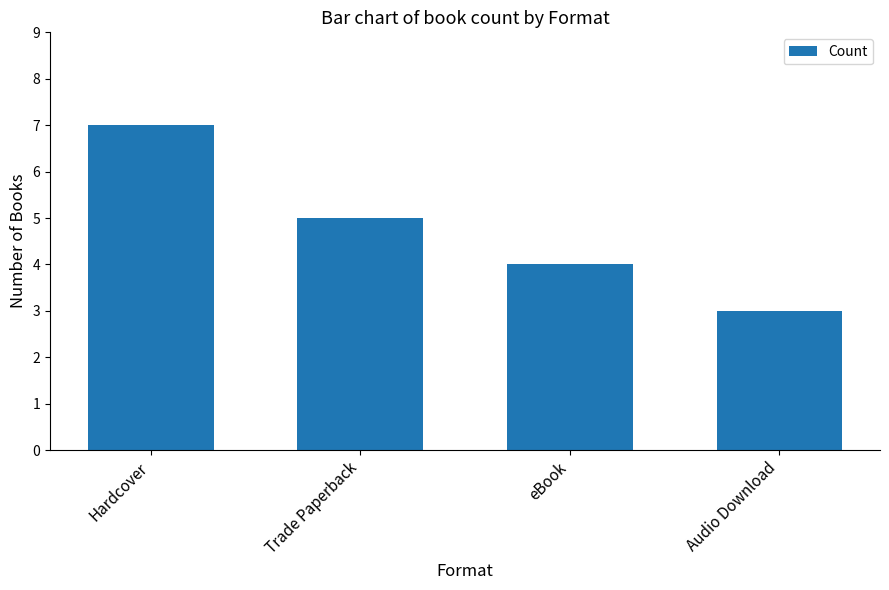

What is the label of the 4th bar from the left?

Audio Download